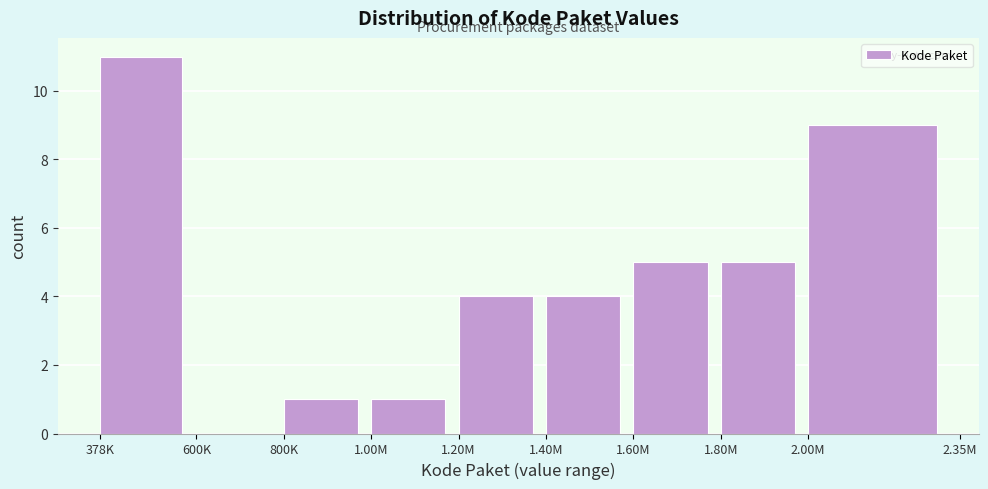

Reading left to right, extract all data points from this chart.

378K=11	600K=0	800K=1	1.00M=1	1.20M=4	1.40M=4	1.60M=5	1.80M=5	2.00M=9